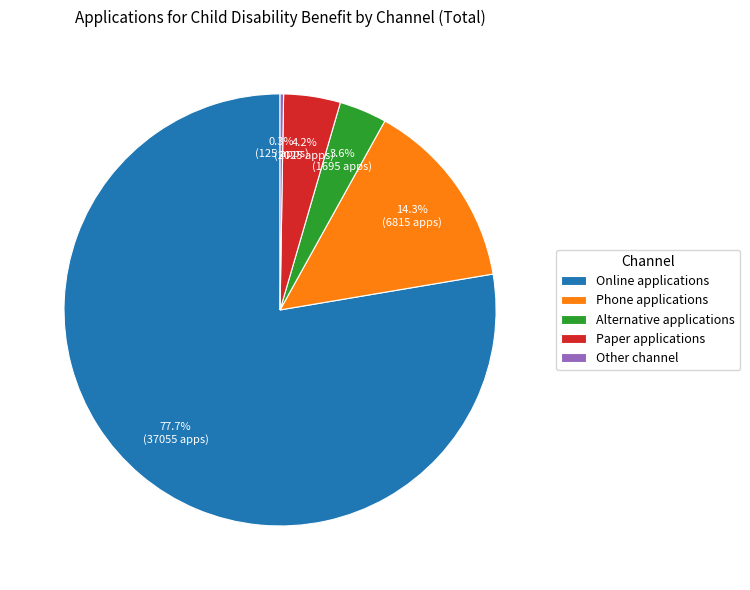

Is the sum of Online applications and Phone applications greater than half?

Yes